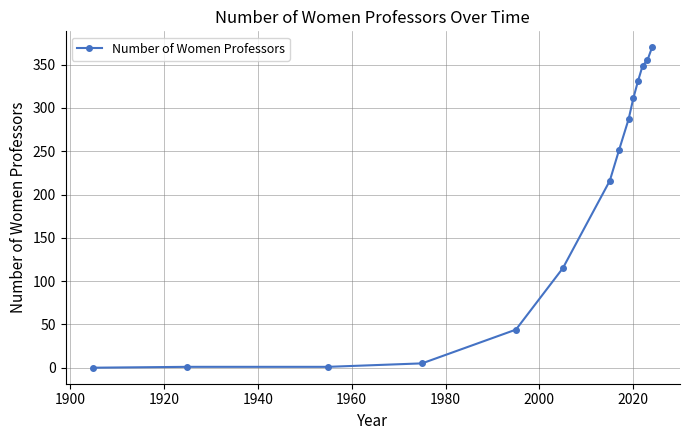

What is the difference between the second highest and minimum values?

355